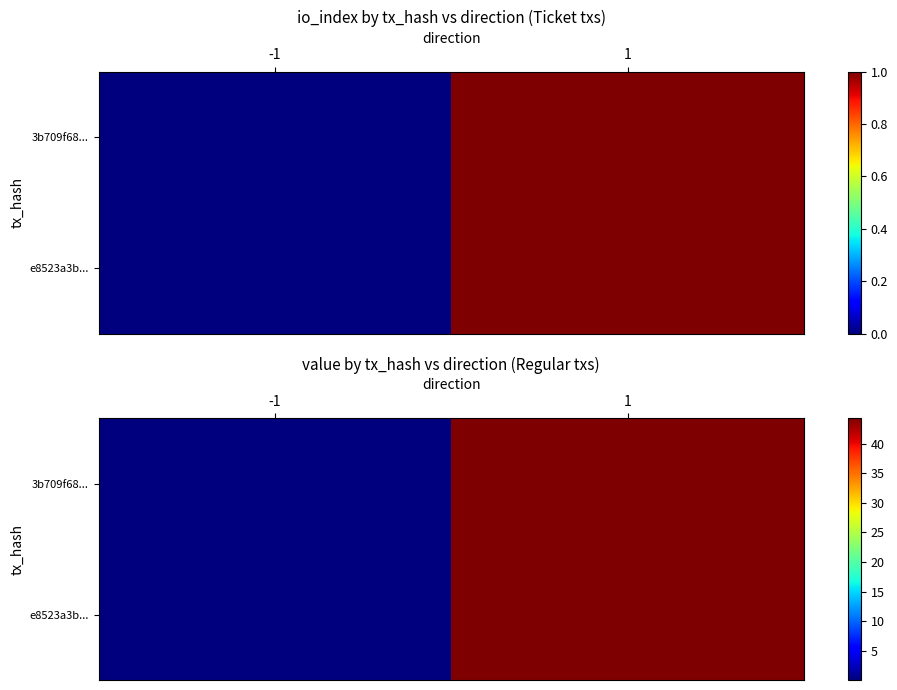

At -1, list the series in order from smallest to largest.

3b709f68..., e8523a3b...